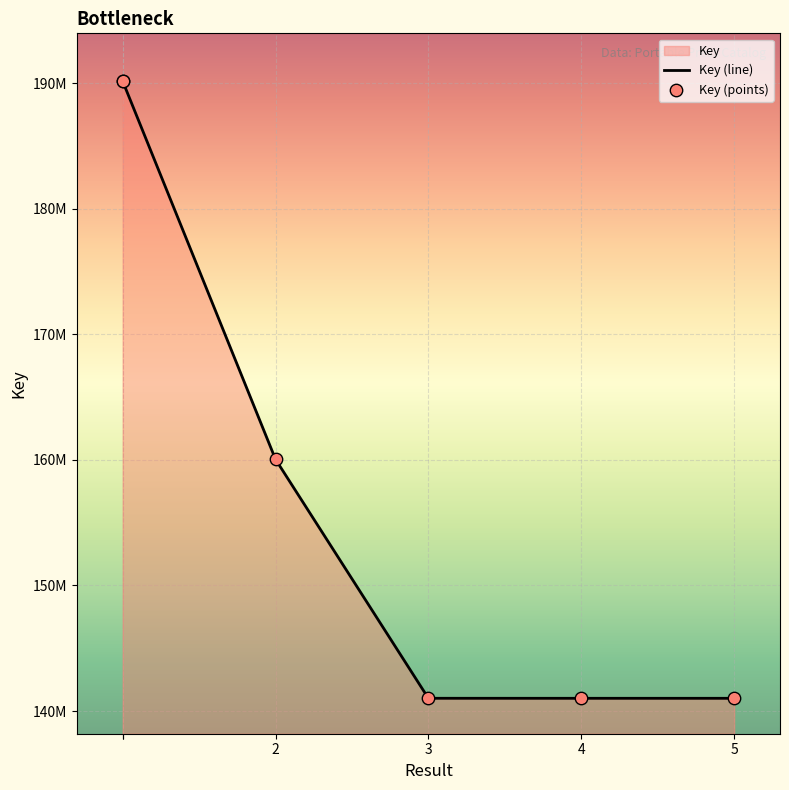

Which series reaches the maximum Y coordinate?

Key (line)